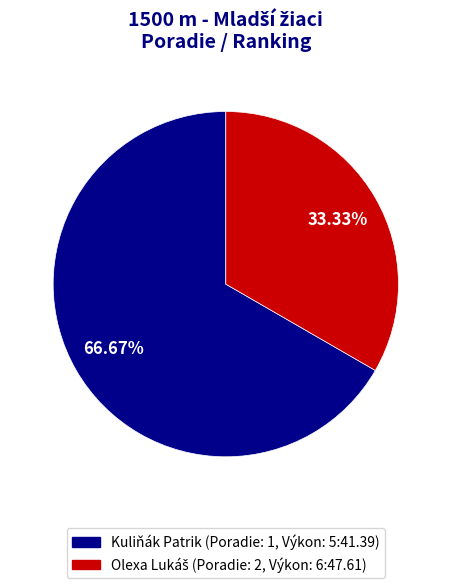

Which slice represents more than half of the pie?

Kuliňák Patrik